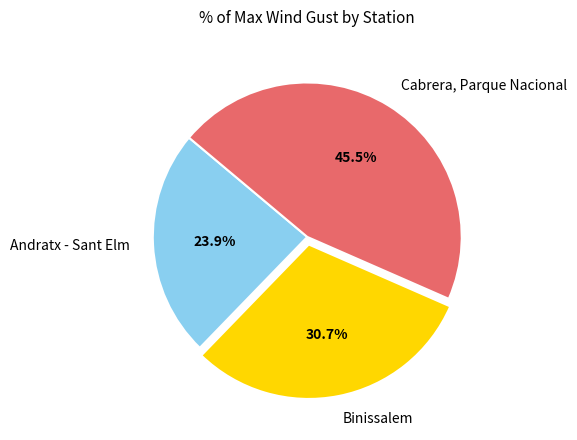

To the nearest percent, what is the difference between the largest and smallest slice percentages?

22%